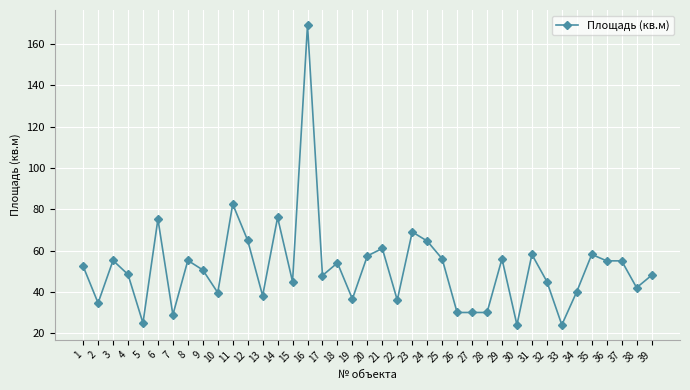

What is the average value?

51.8